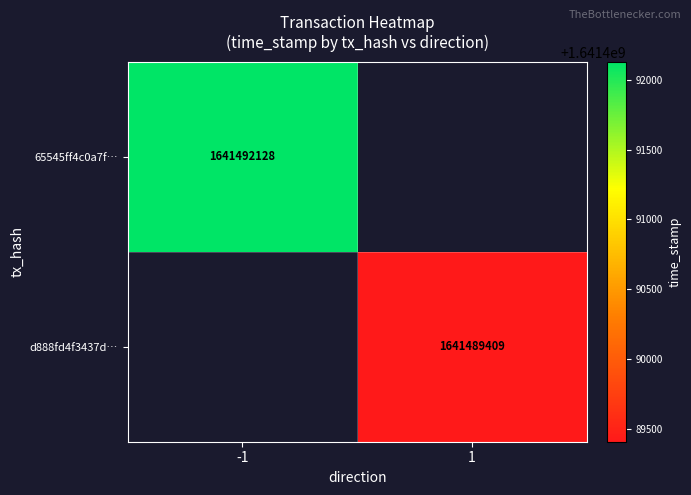

The d888fd4f3437d… series shows 1641489409 at 1. True or false?

True